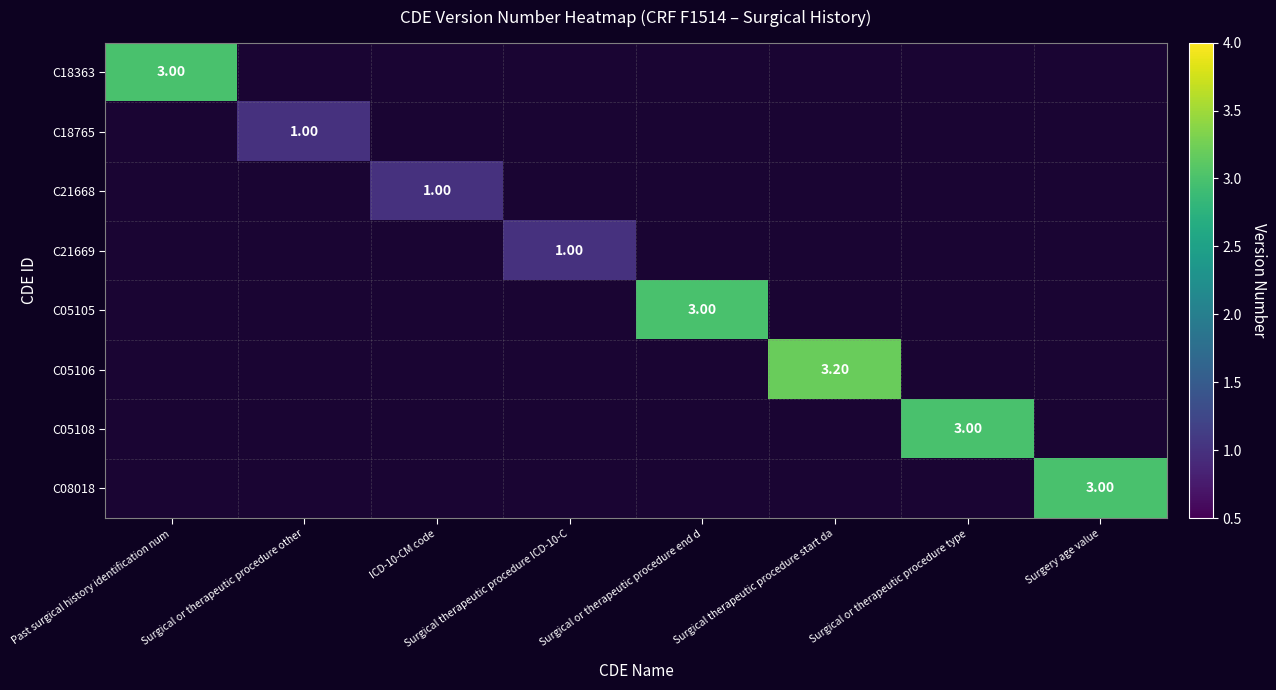

Which series has the widest spread of values?

C18363